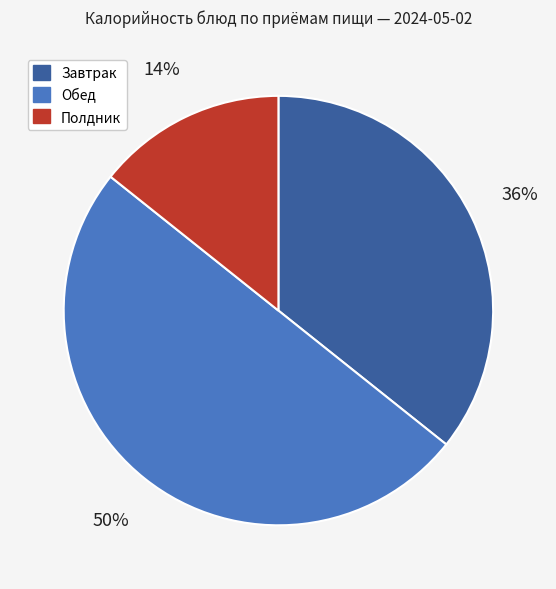

Between Полдник and Обед, which is larger?

Обед